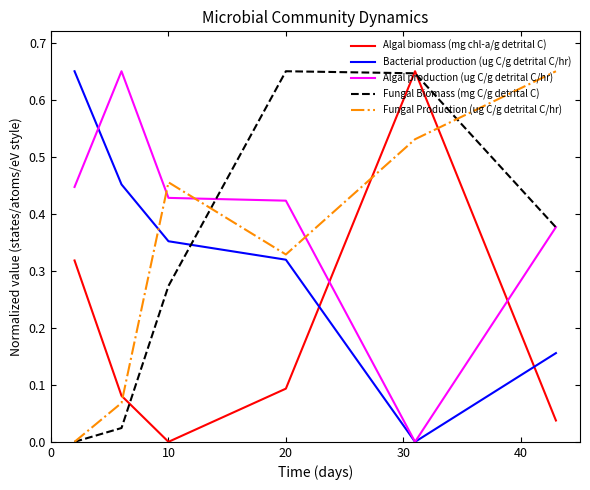

How many interior local valleys does the Algal biomass (mg chl-a/g detrital C) series have?

1